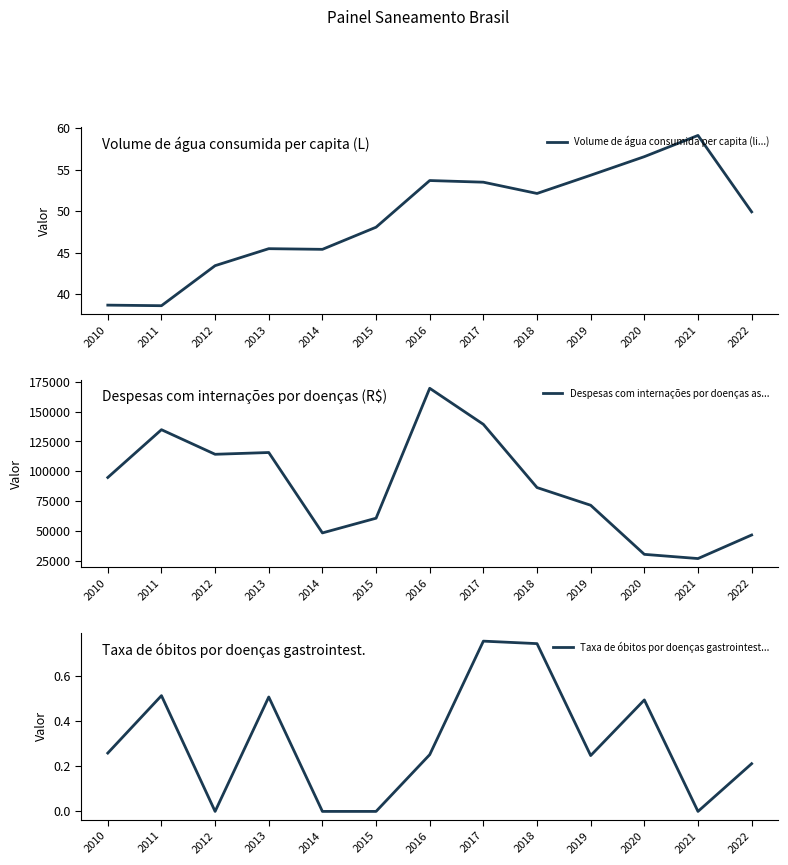

Is this an area chart (filled region under the line)?

No